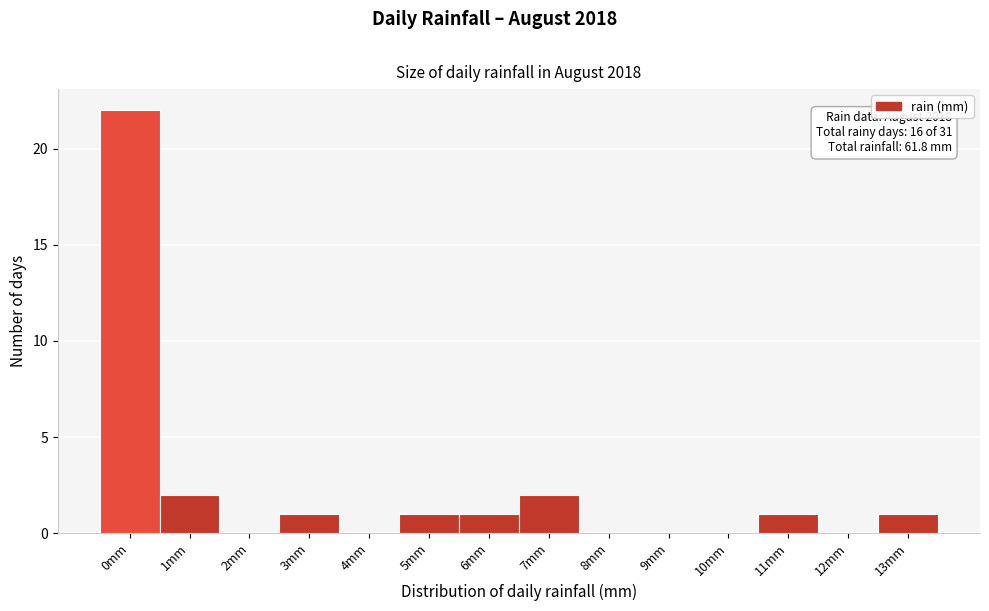

Reading right to left, what are all the values shown in this chart?

13mm=1	12mm=0	11mm=1	10mm=0	9mm=0	8mm=0	7mm=2	6mm=1	5mm=1	4mm=0	3mm=1	2mm=0	1mm=2	0mm=22